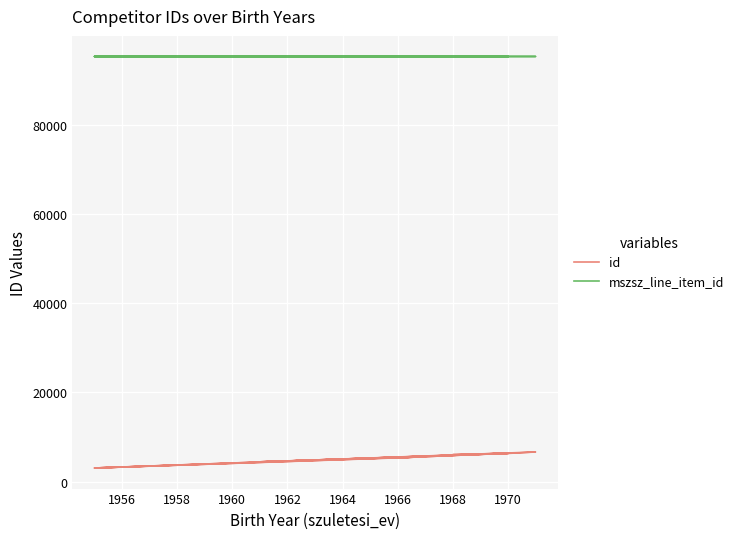

The mszsz_line_item_id series shows 48674 at 1972. True or false?

False